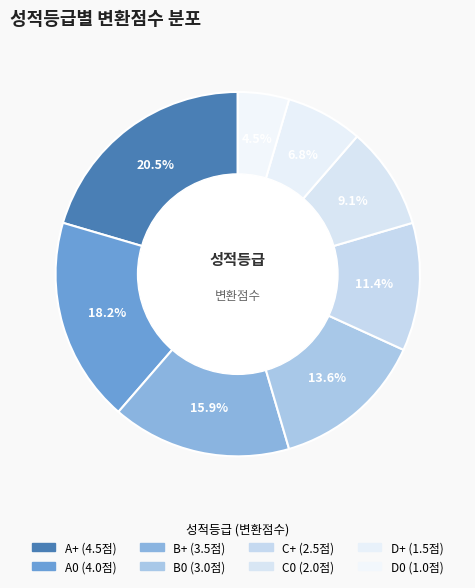

How many segments does this pie chart have?

8